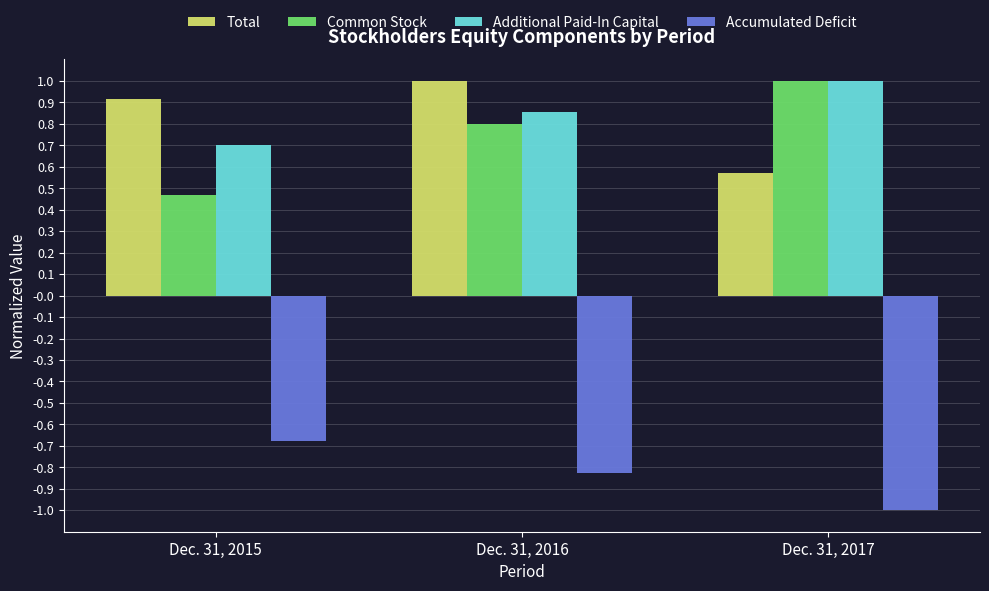

Where is Common Stock nearest to the value 0?

Dec. 31, 2015